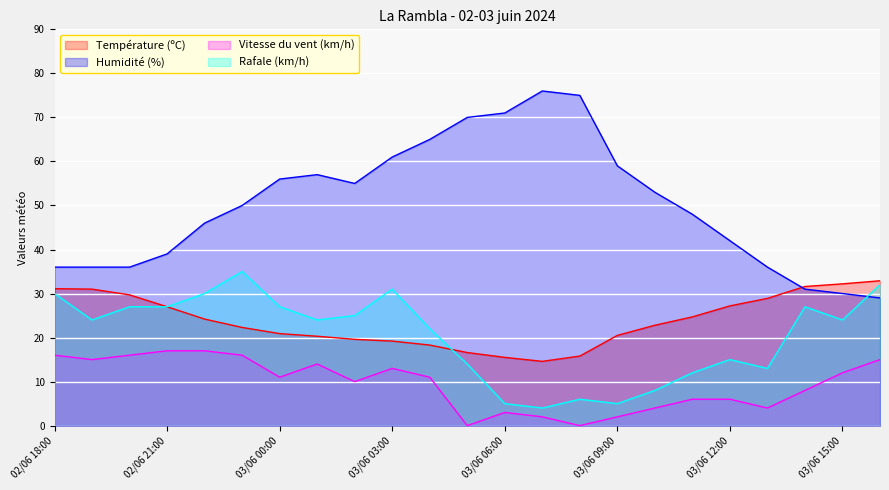

Which series changed the most between 03/06 01:00 and 03/06 16:00?

Humidité (%)